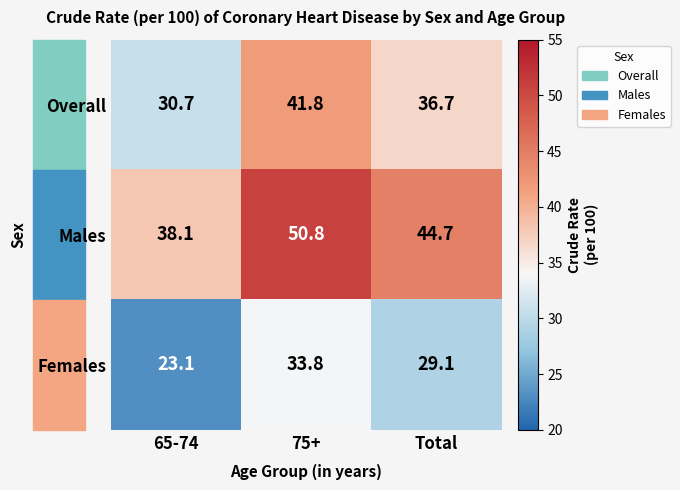

Which category has the highest value across all series?

75+